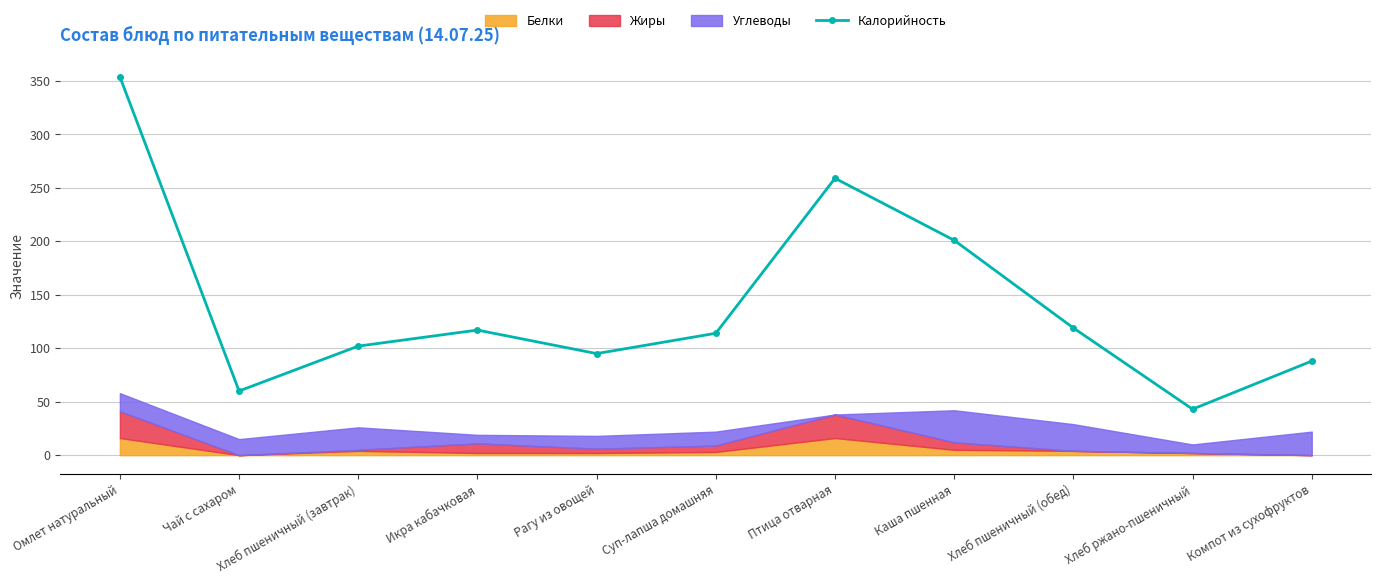

What is the ratio of the value at Каша пшенная to the value at Рагу из овощей?

2.1